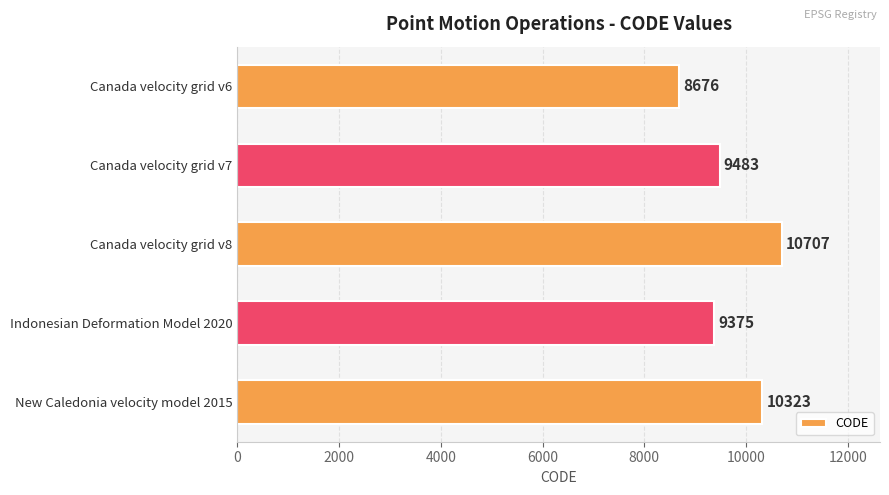

List the labels in order of value, largest first.

Canada velocity grid v8, New Caledonia velocity model 2015, Canada velocity grid v7, Indonesian Deformation Model 2020, Canada velocity grid v6